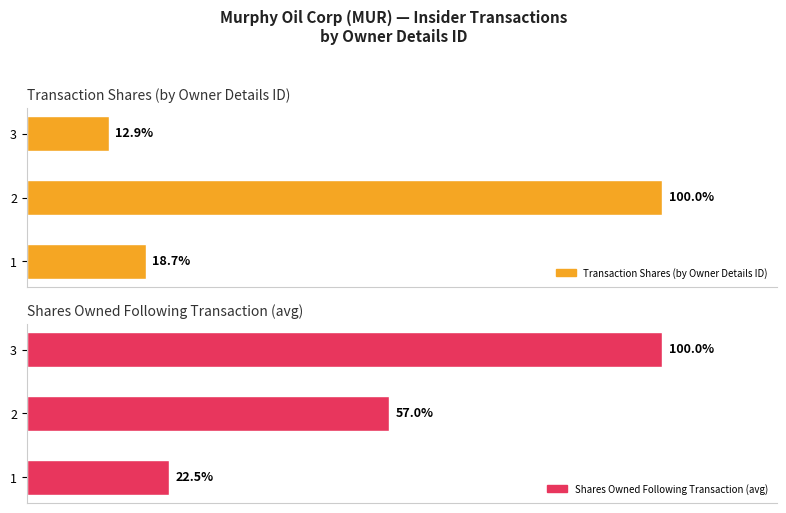

What is the value of the Shares Owned Following Transaction (avg) bar at the 2nd from the left?

28051